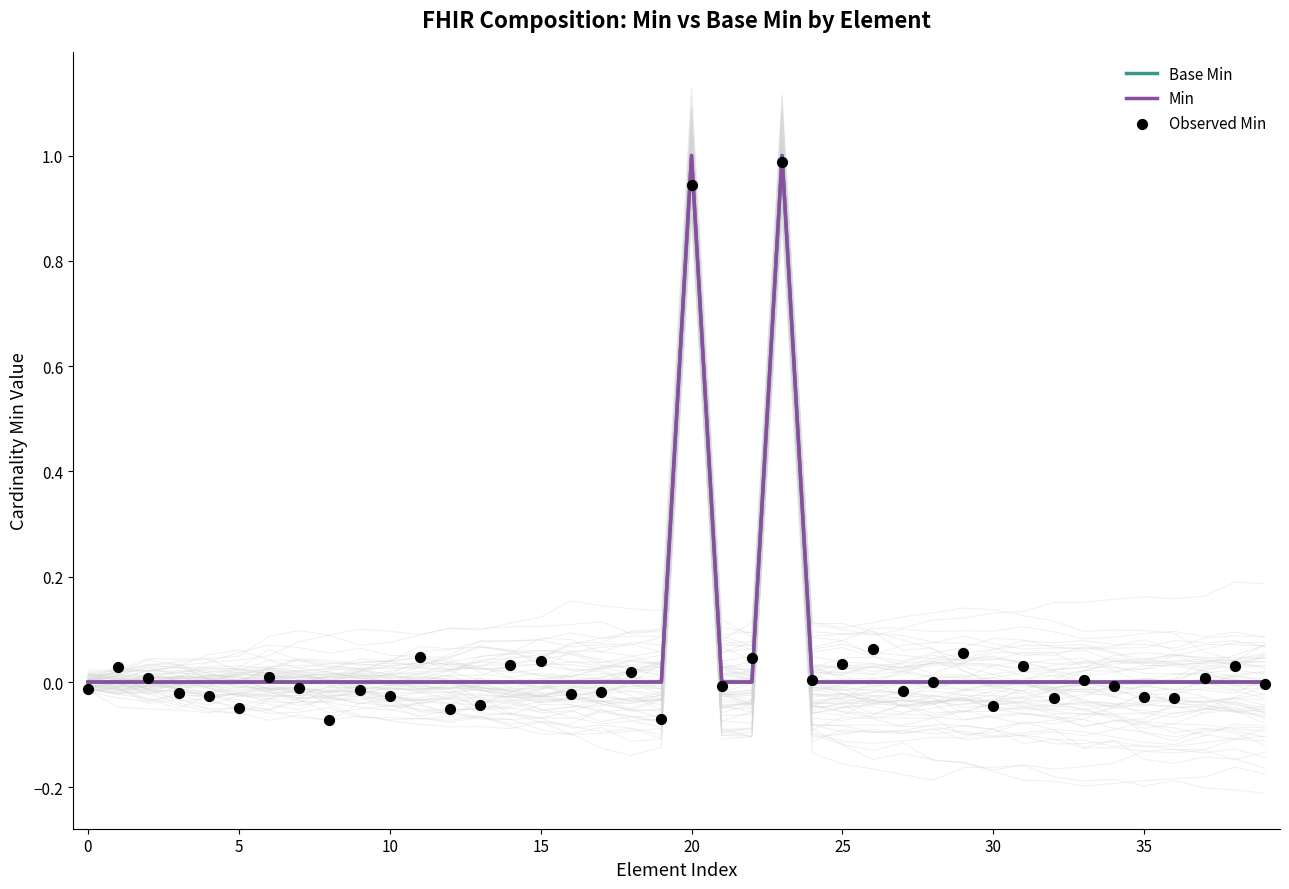

Which series has the widest spread of Y values?

Observed Min